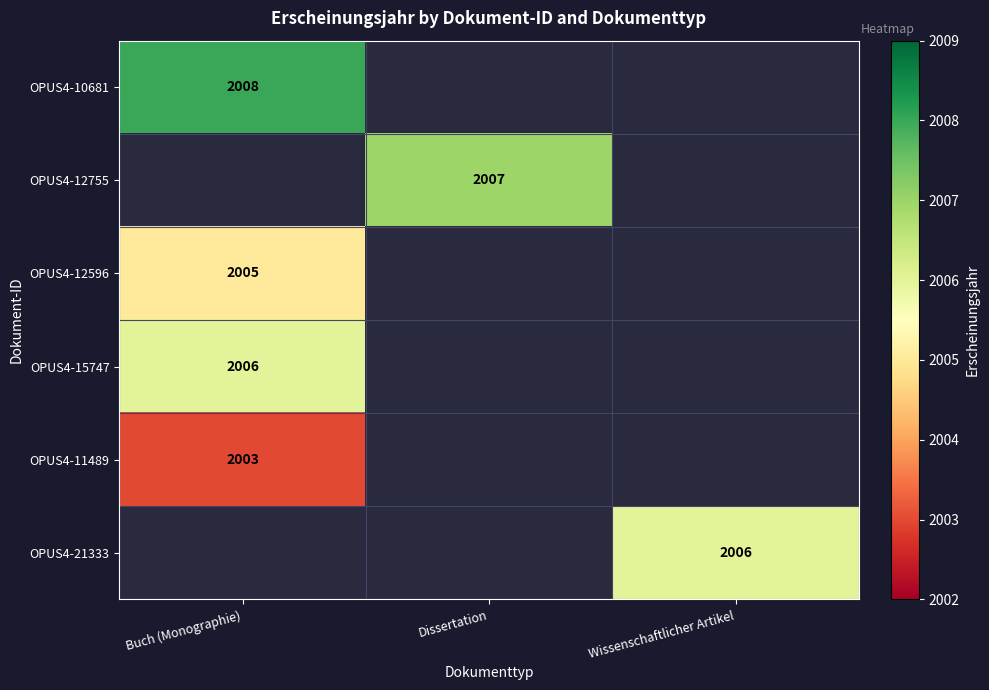

Count the number of categories in the chart.

3